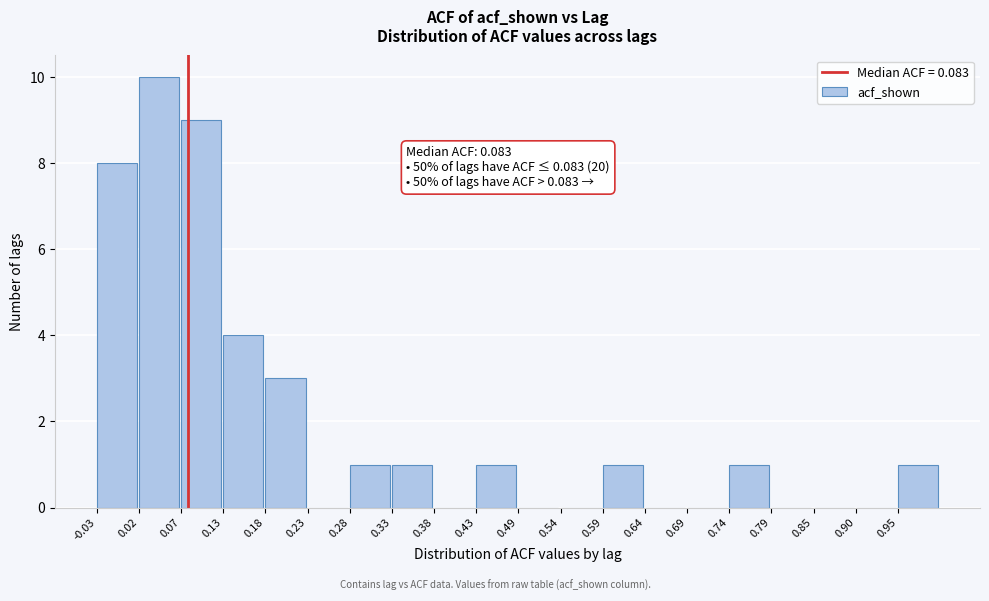

Which range on the x-axis has the tallest bar?

0.02 to 0.07